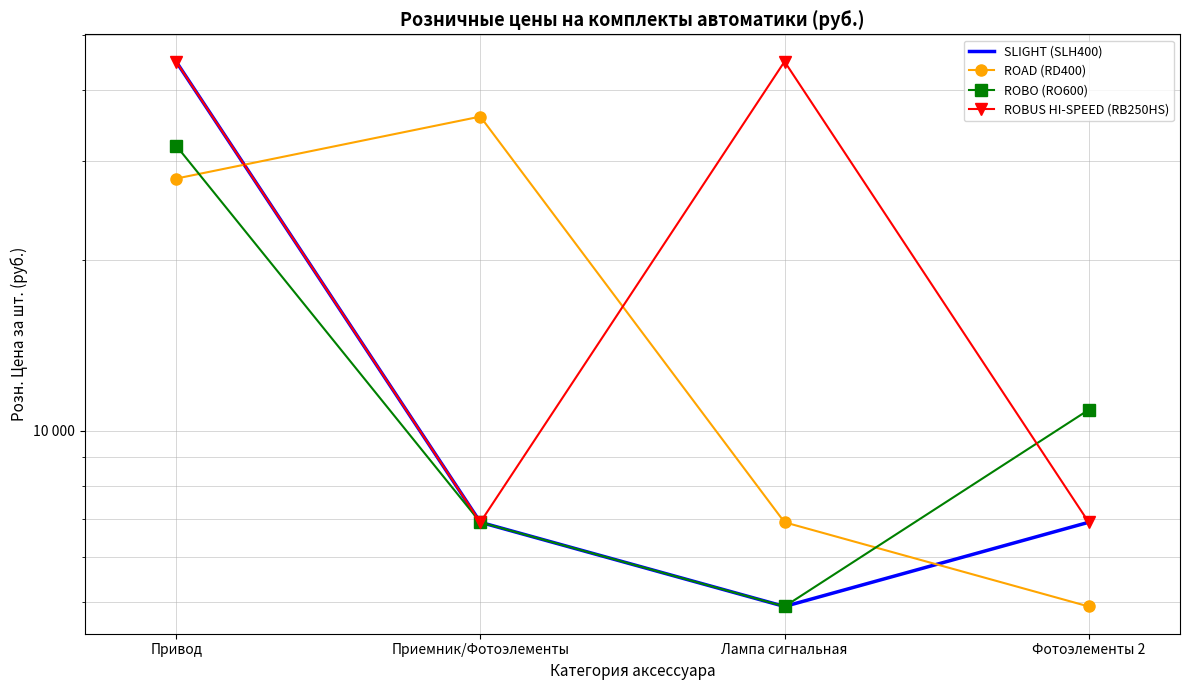

How many categories are shown in the chart?

4